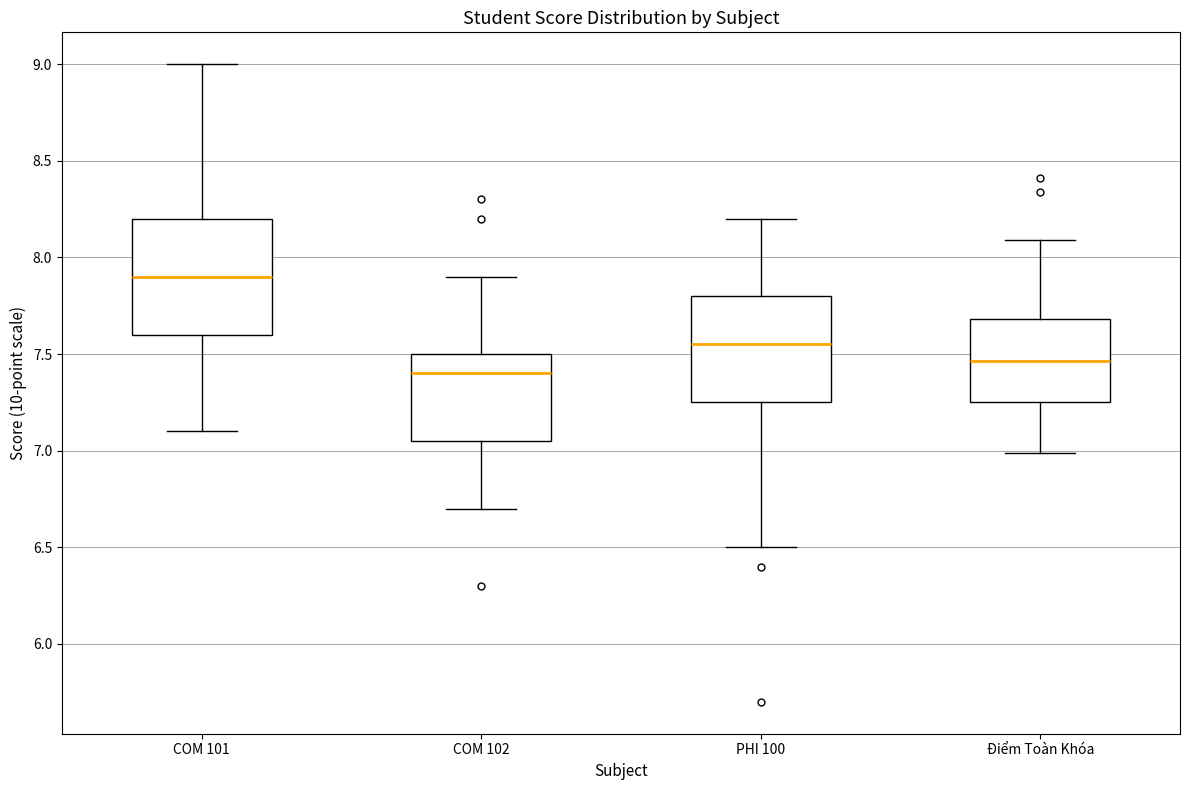

Reading left to right, read every box against the y-axis: the position of its median line, the range the box covers, and the ends of its whiskers. The values are not printed on the chart, so give them approximately, as read against the axis.

COM 101: median 7.90, box 7.60 to 8.20, whiskers 7.10 to 9.00
COM 102: median 7.40, box 7.05 to 7.50, whiskers 6.70 to 7.90
PHI 100: median 7.55, box 7.25 to 7.80, whiskers 6.50 to 8.20
Điểm Toàn Khóa: median 7.45, box 7.25 to 7.70, whiskers 7.00 to 8.10